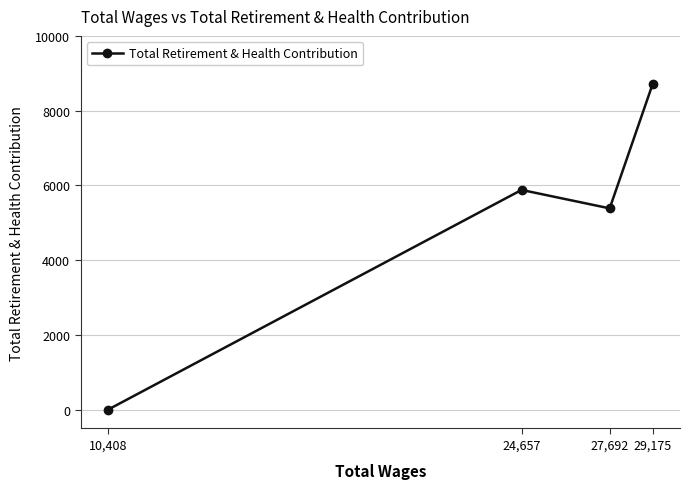

At which category does the chart reach its minimum across all series?

10,408